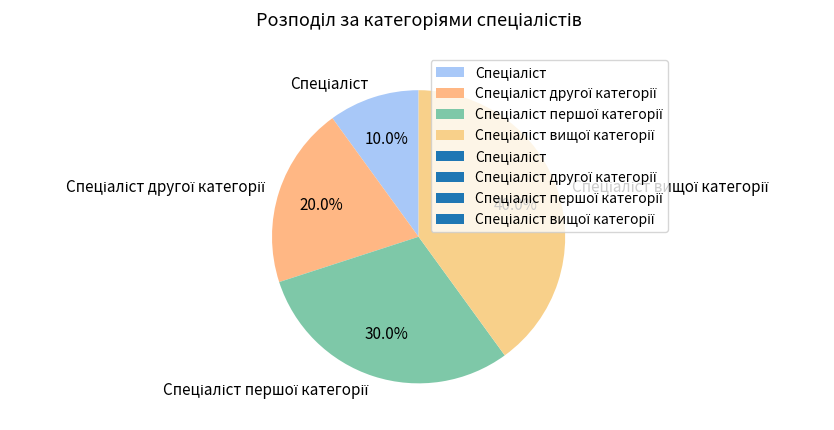

Does any single category account for the majority?

No